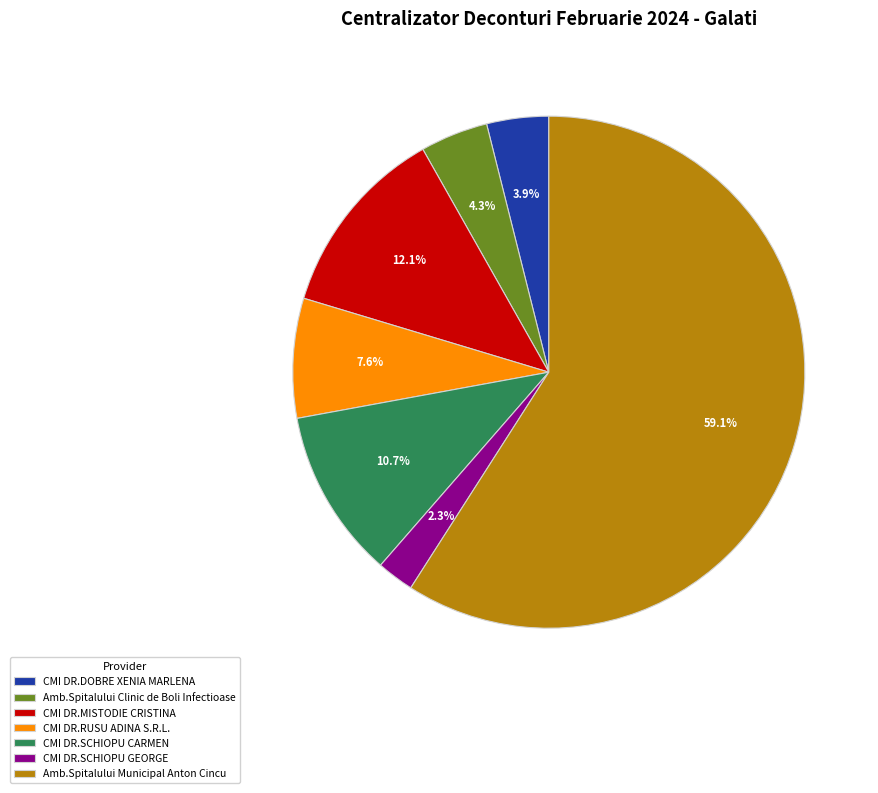

What is the ratio of the value at Amb.Spitalului Municipal Anton Cincu to the value at CMI DR.RUSU ADINA S.R.L.?

7.8